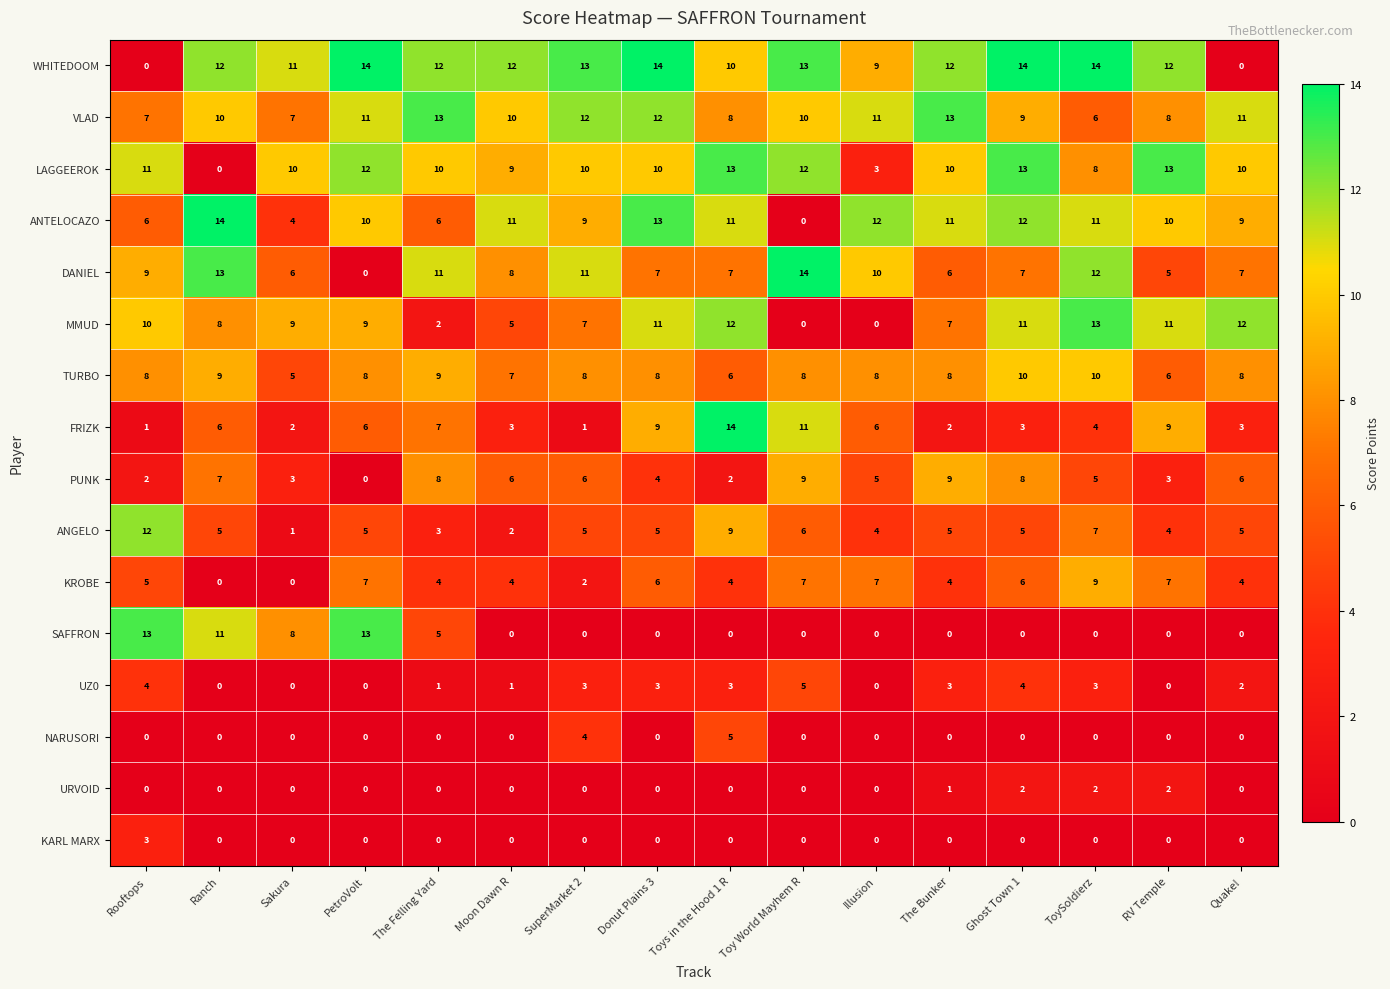

Which series has the largest total across all categories?

WHITEDOOM